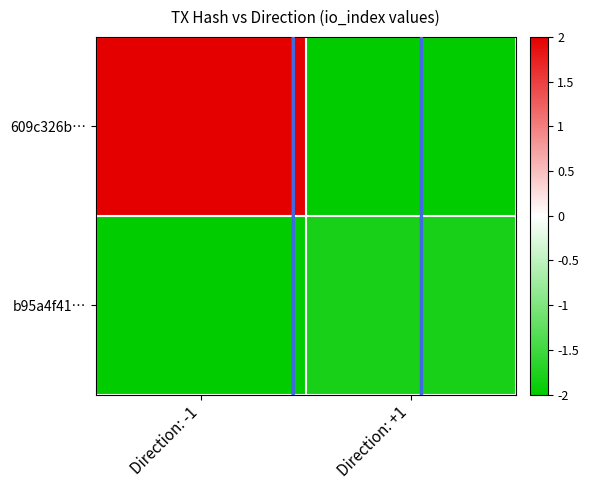

Count the number of categories in the chart.

2